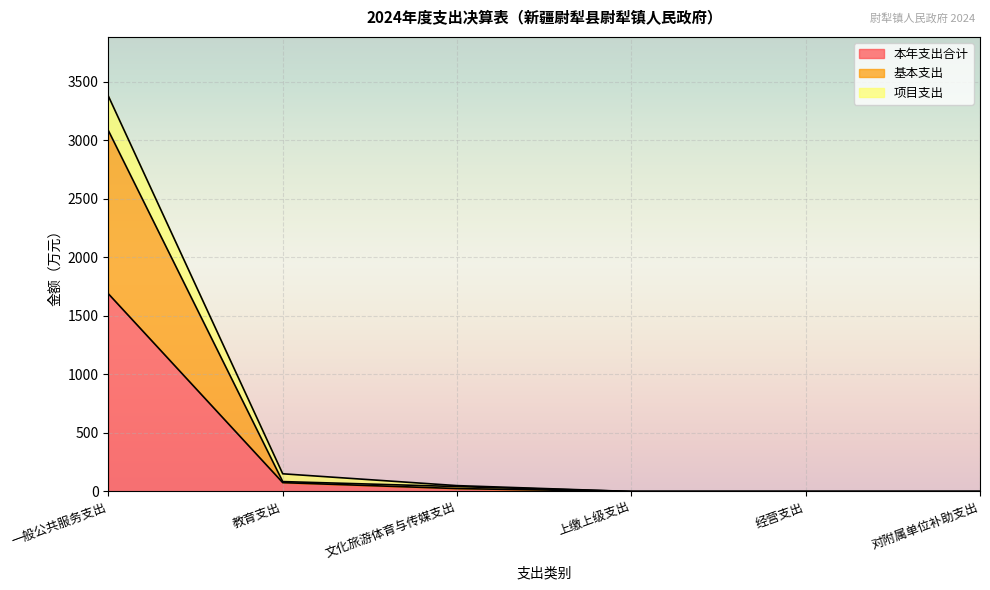

What is the total value across all series at 一般公共服务支出?

3378.4